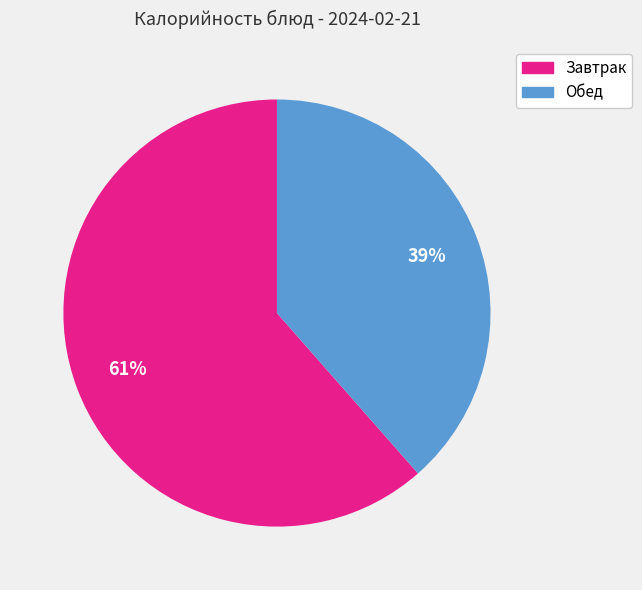

To the nearest percent, what is the average slice percentage?

50%